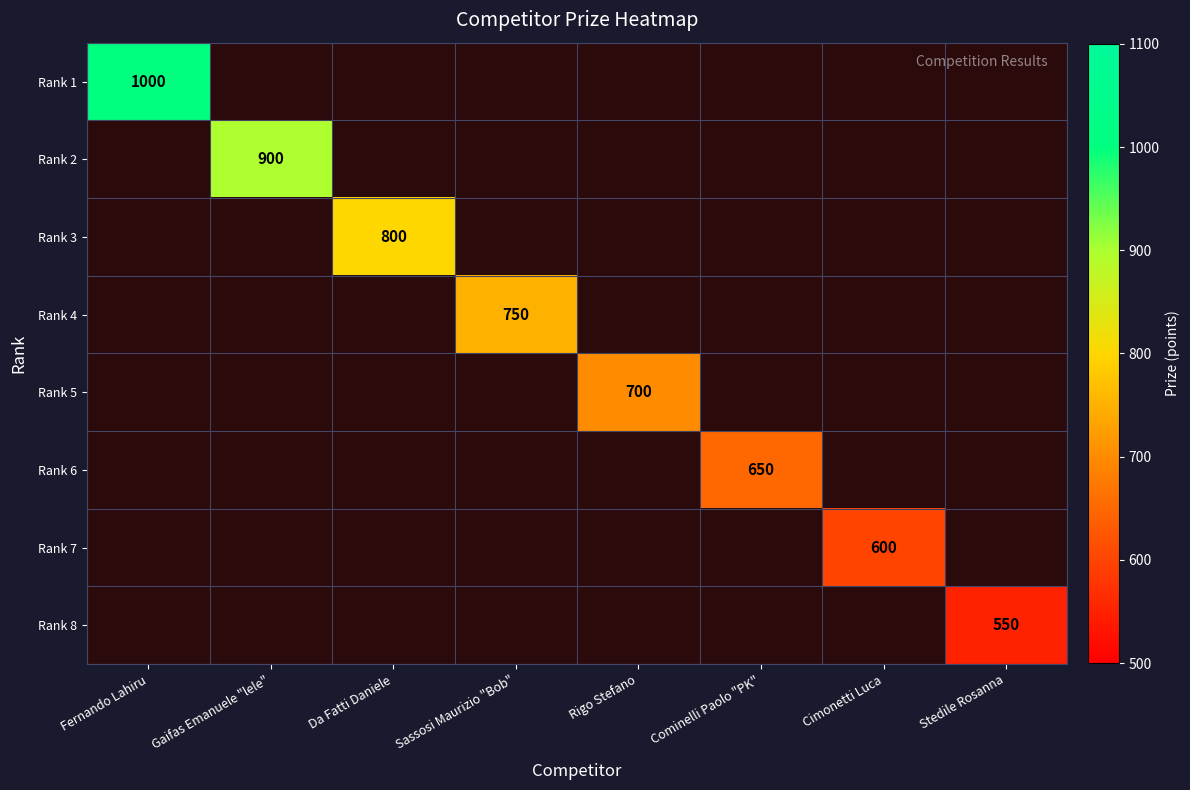

The Rank 4 series shows 750 at Sassosi Maurizio "Bob". True or false?

True